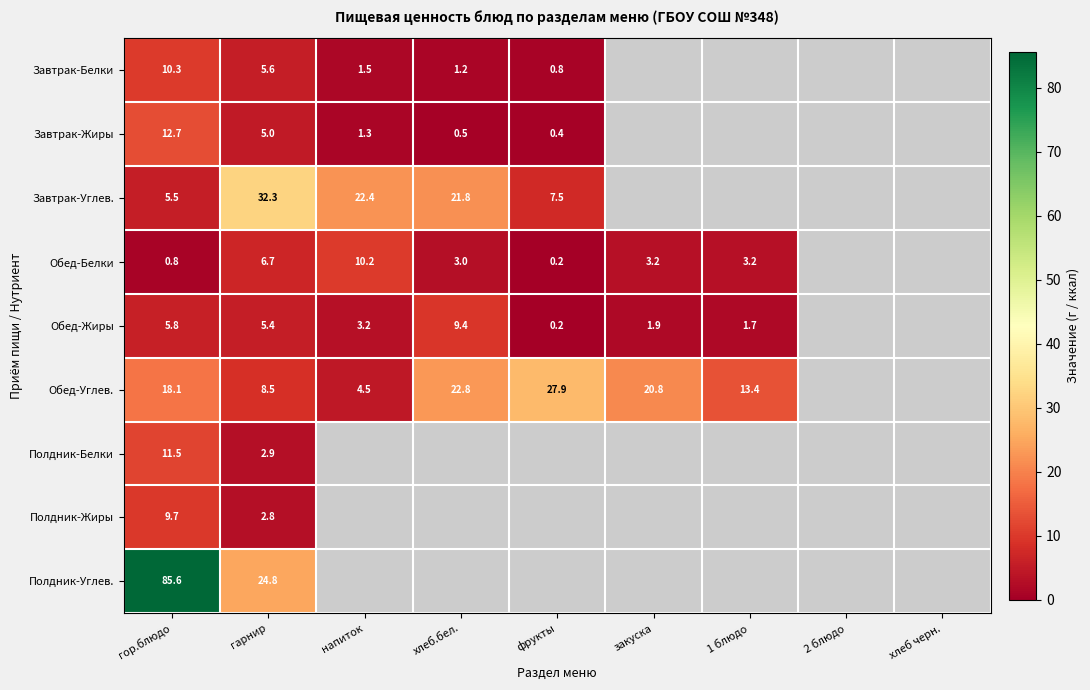

What is the greatest value displayed?

85.6